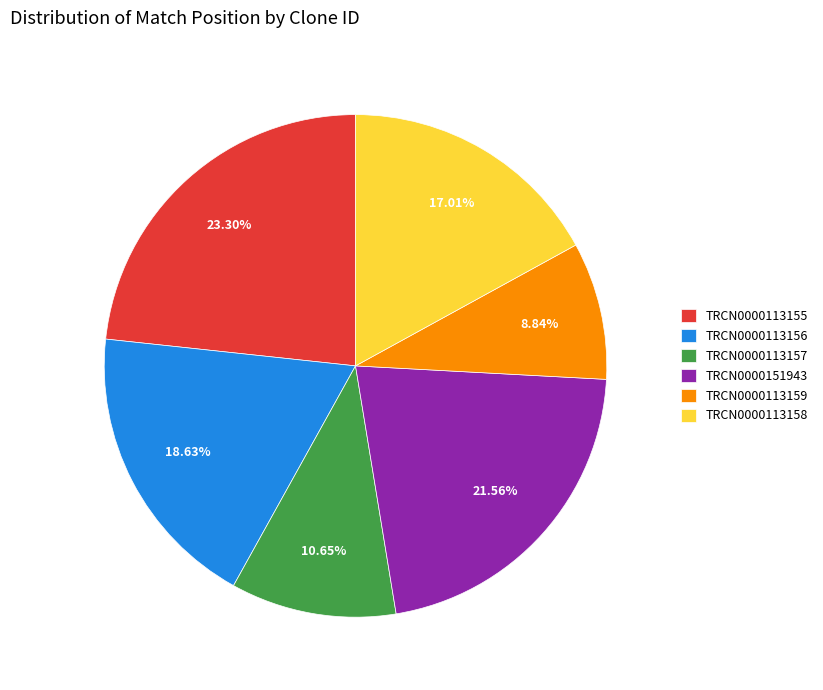

To the nearest percent, what is the difference between the TRCN0000113156 and TRCN0000113159 slice percentages?

10%